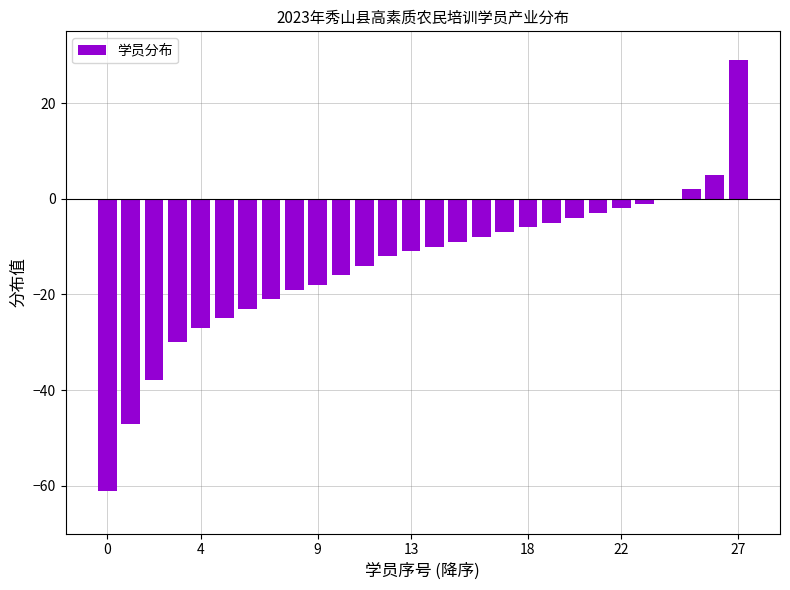

What is the greatest value displayed?

29